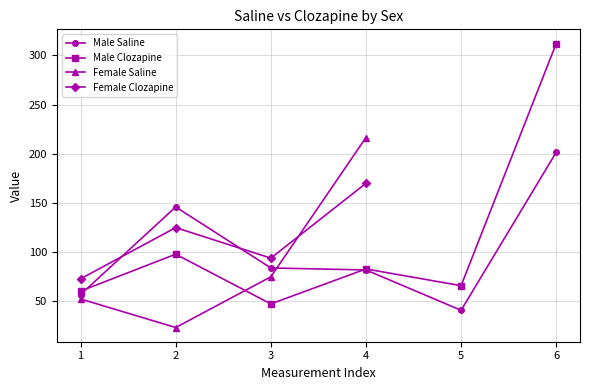

Does the chart display data point markers on the line(s)?

Yes